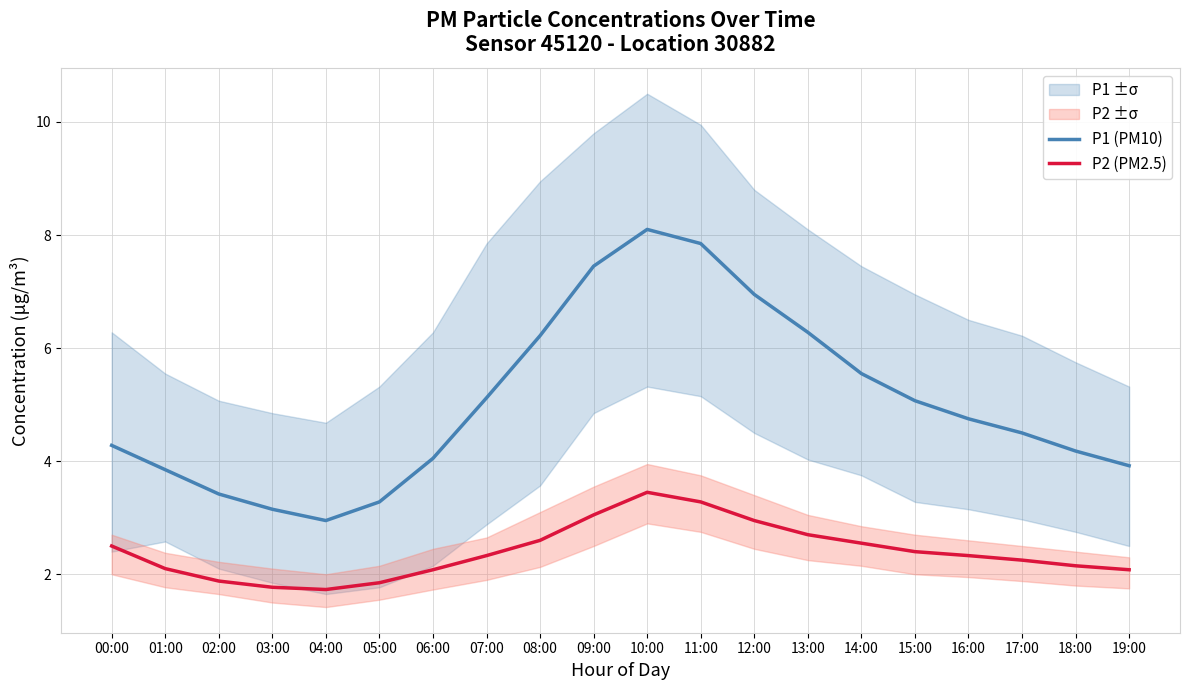

What is the label of the 12th point from the left?

11:00